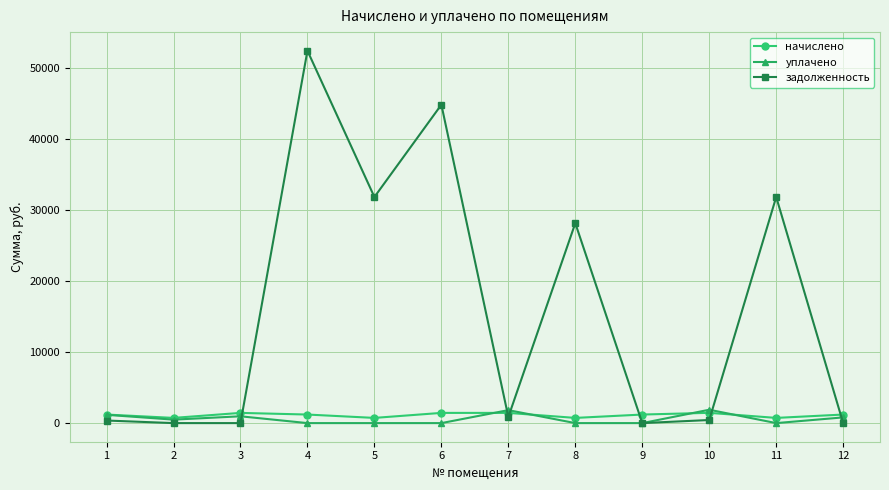

How many lines are shown in the chart?

3